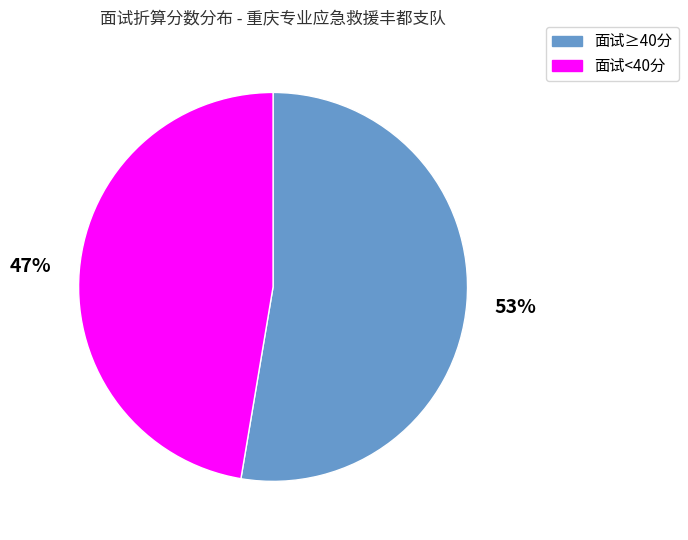

To the nearest percent, what percentage of the pie is 面试≥40分?

53%